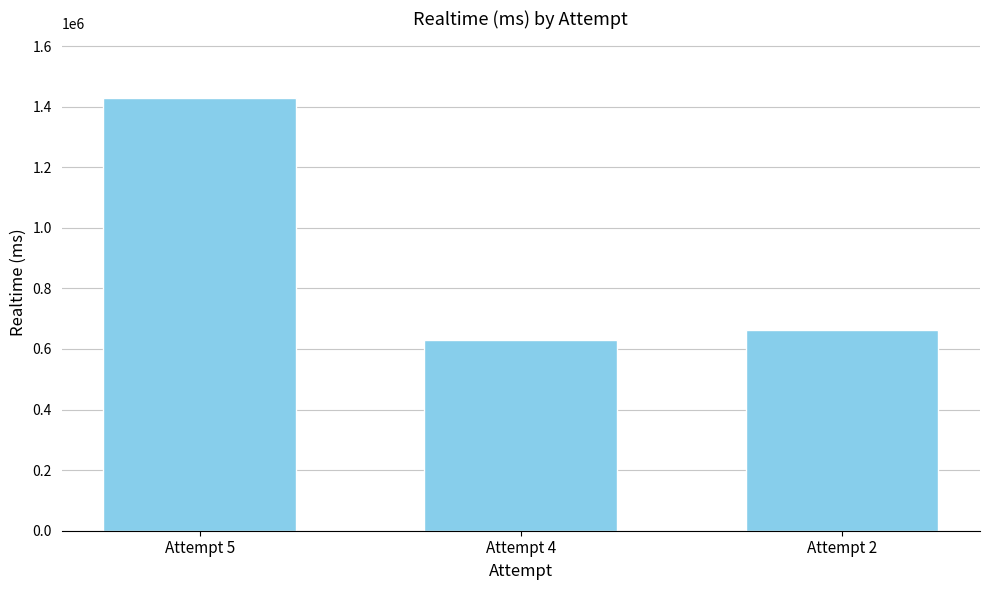

At which category does the chart reach its peak across all series?

Attempt 5